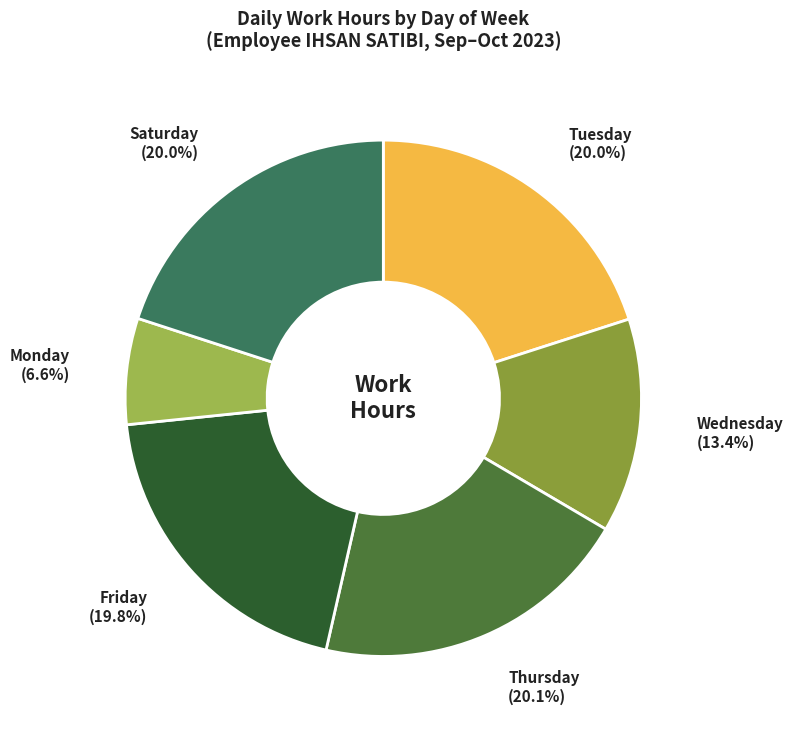

What is the smallest slice in the pie chart?

Monday